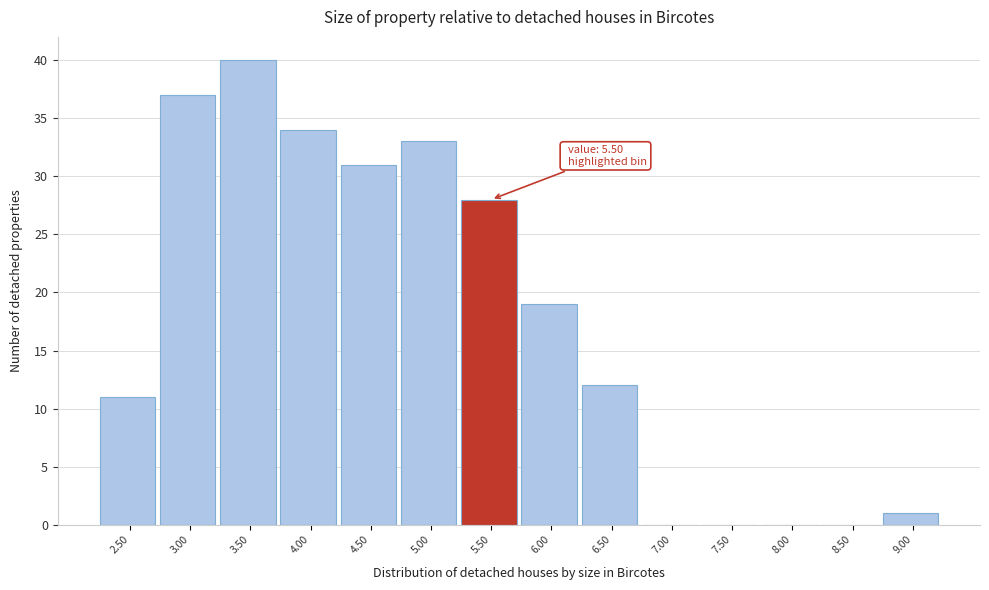

Reading left to right, what are all the values shown in this chart?

2.50=11	3.00=37	3.50=40	4.00=34	4.50=31	5.00=33	5.50=28	6.00=19	6.50=12	7.00=0	7.50=0	8.00=0	8.50=0	9.00=1